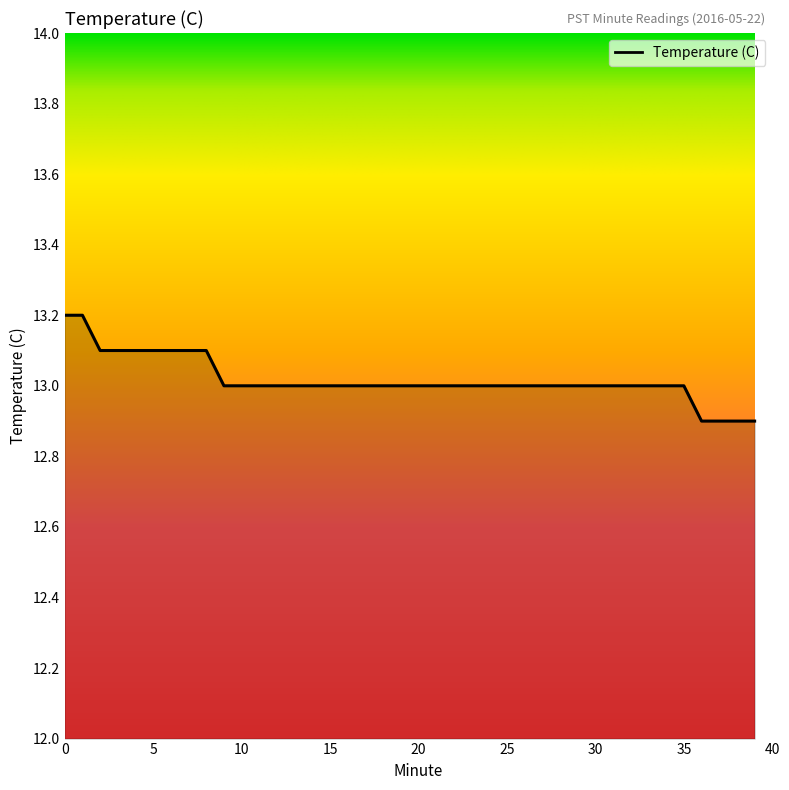

Reading left to right, transcribe all the data shown in this chart.

13.2	13.2	13.1	13.1	13.1	13.1	13.1	13.1	13.1	13.0	13.0	13.0	13.0	13.0	13.0	13.0	13.0	13.0	13.0	13.0	13.0	13.0	13.0	13.0	13.0	13.0	13.0	13.0	13.0	13.0	13.0	13.0	13.0	13.0	13.0	13.0	12.9	12.9	12.9	12.9